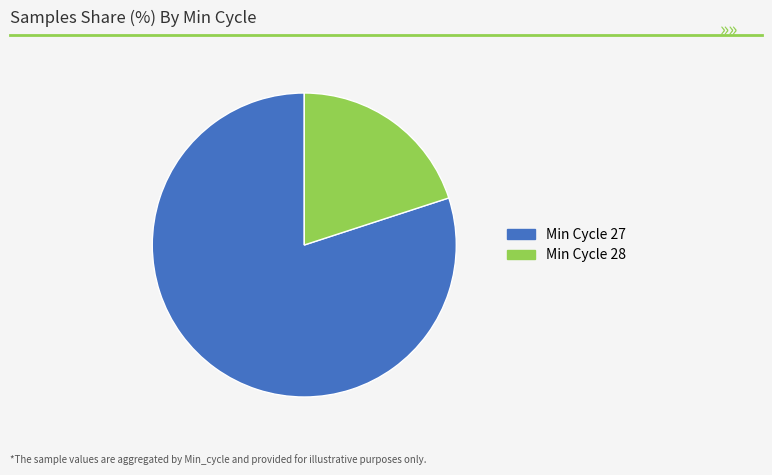

Does any single category account for the majority?

Yes